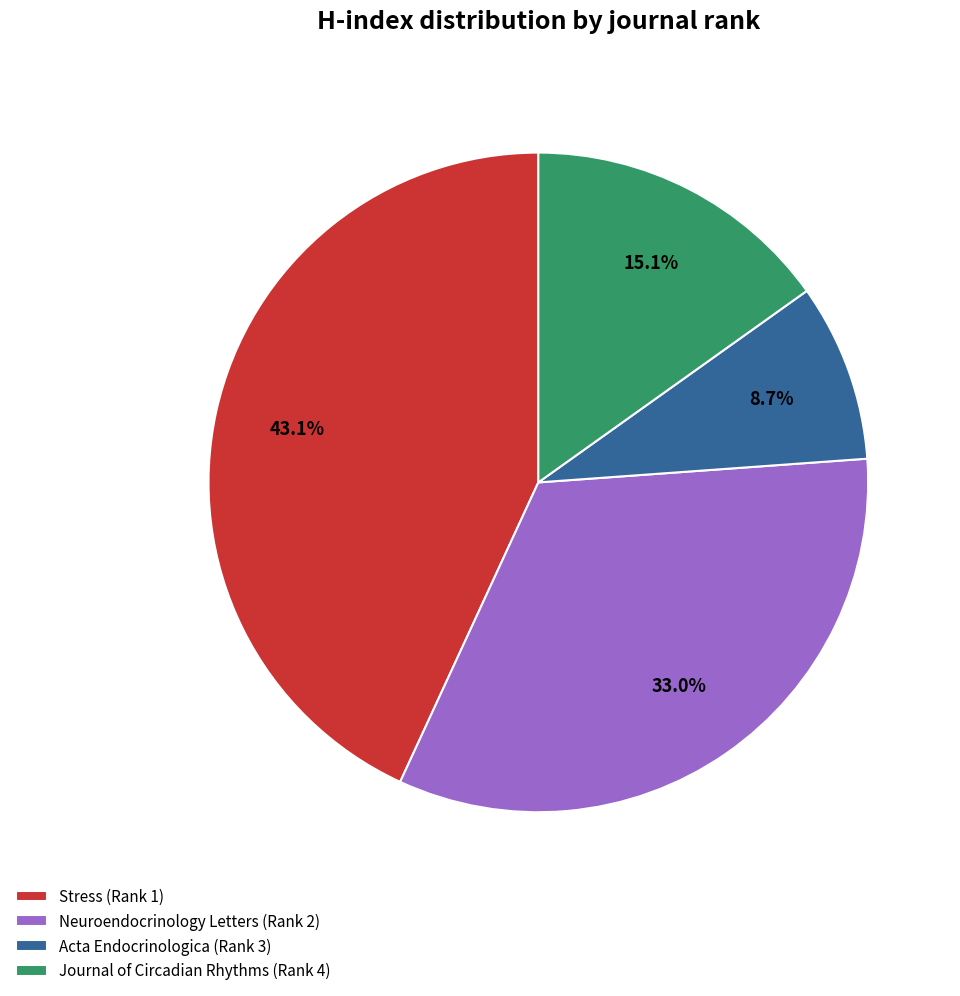

Does Neuroendocrinology Letters (Rank 2) account for over 50% of the chart?

No